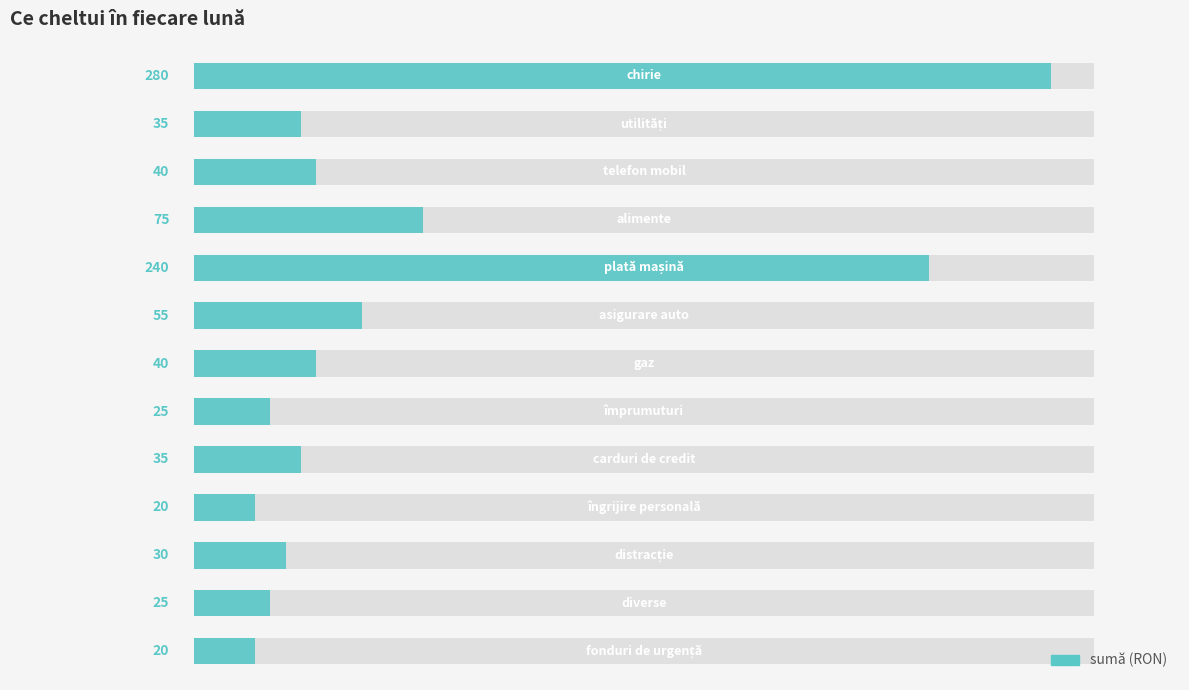

What is the value of the 10th bar from the left?

20